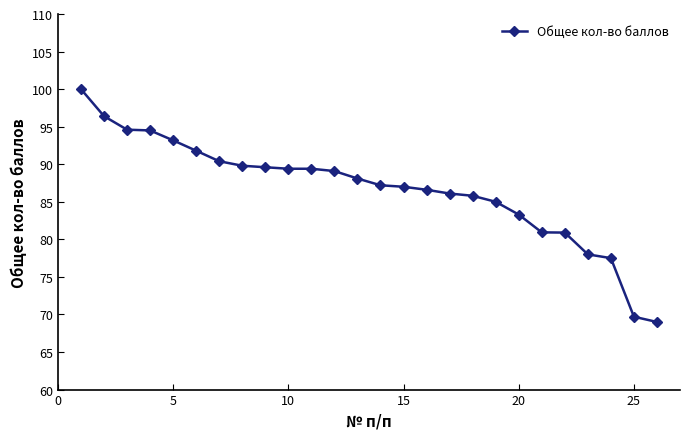

What is the minimum value shown in the chart?

69.0